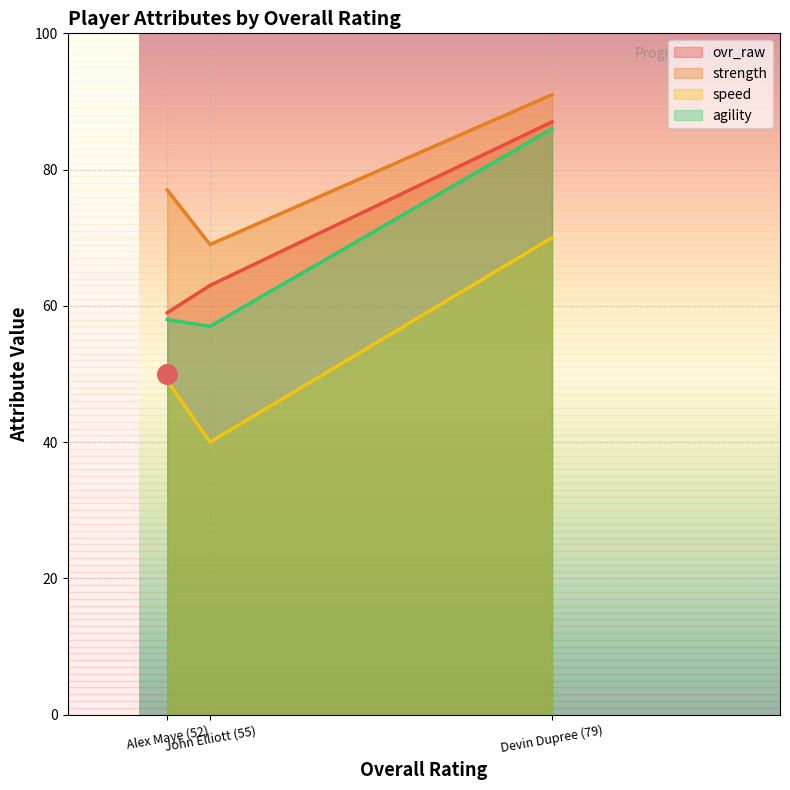

Which series has the widest spread of Y values?

speed